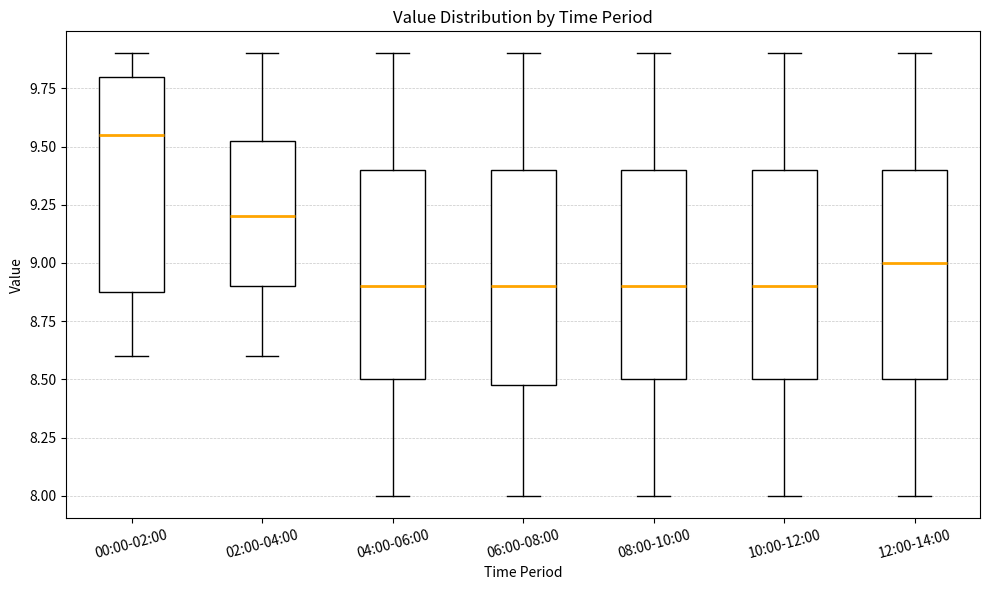

Where is the lower edge of the box for 00:00-02:00 on the y-axis? The values are not printed on the chart, so give them approximately, as read against the axis.

8.90